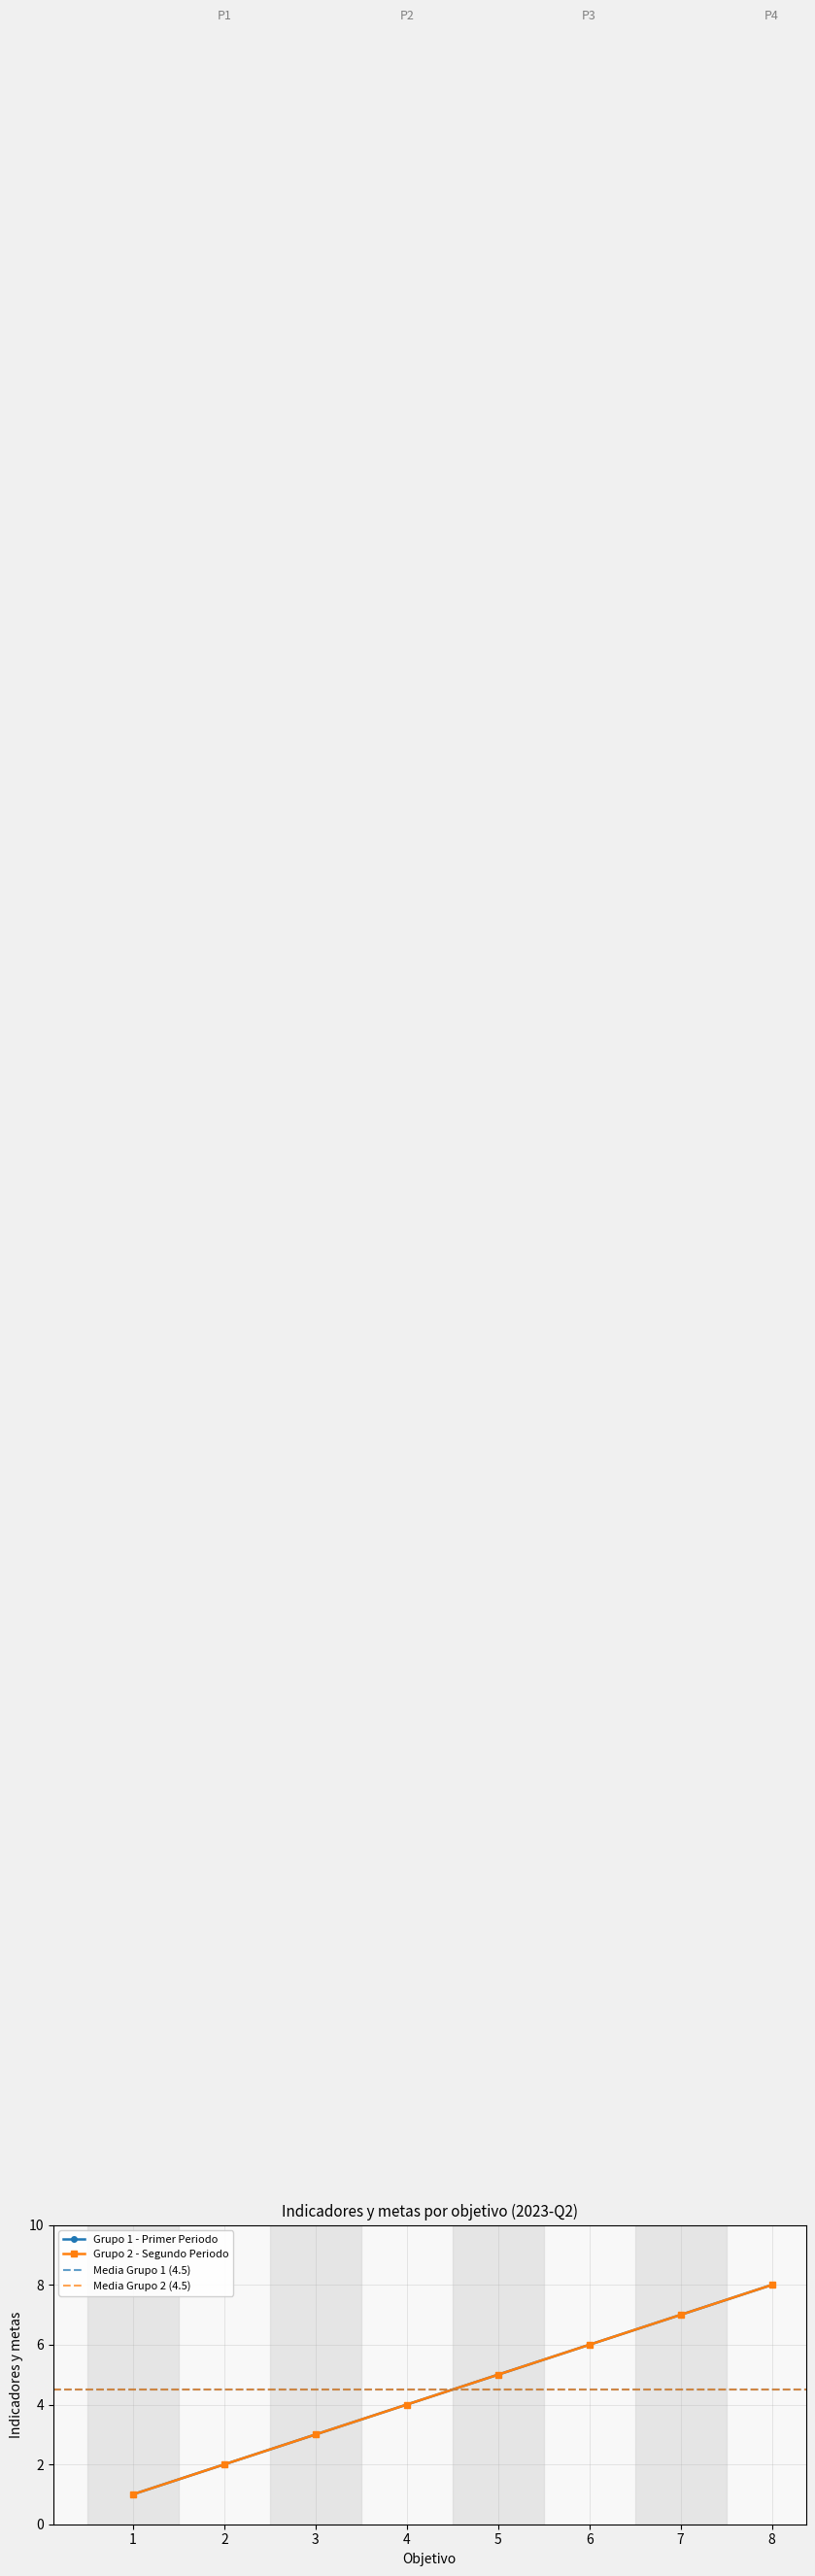

What is the sum of all Objetivo 2 values?

36